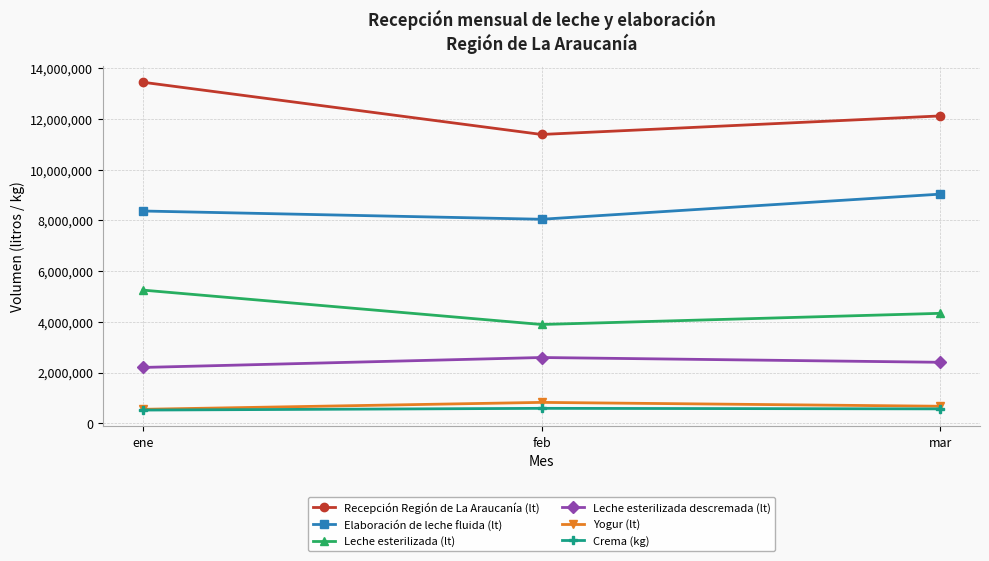

What is the difference between the highest and lowest values at mar?

11551872